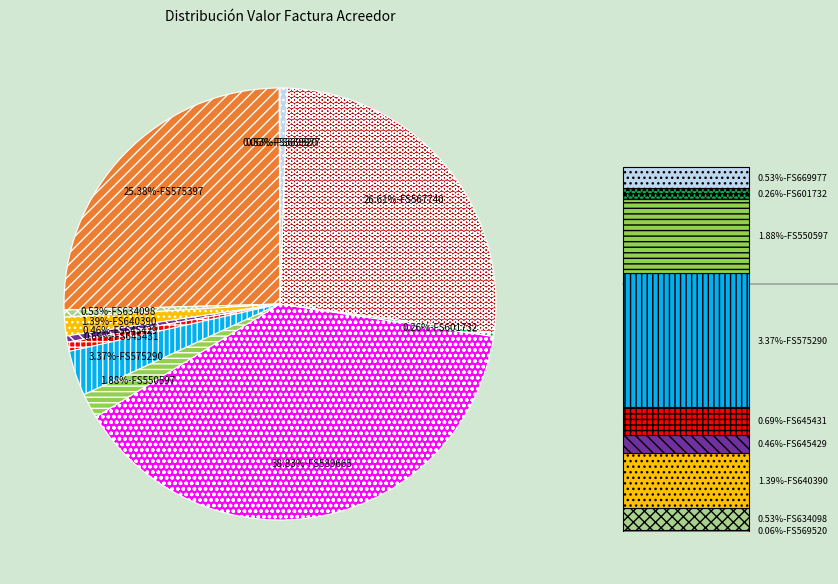

Is there a majority slice in this chart?

No